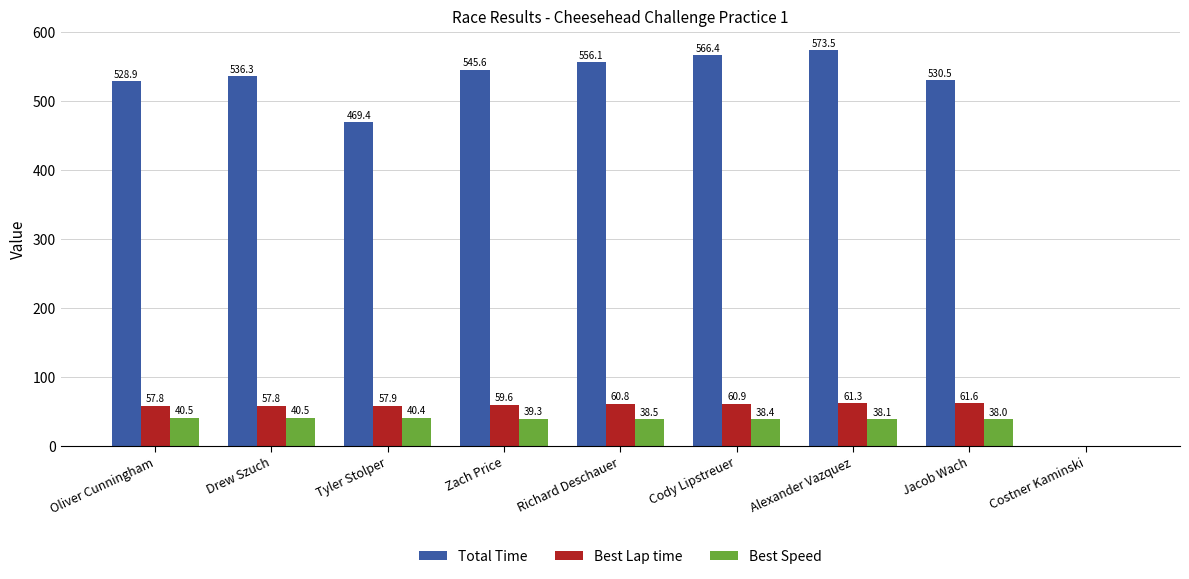

Reading left to right, transcribe all the data shown in this chart.

Total Time: 528.9	536.3	469.4	545.6	556.1	566.4	573.5	530.5	0.0
Best Lap time: 57.8	57.8	57.9	59.6	60.8	60.9	61.3	61.6	0.0
Best Speed: 40.5	40.5	40.4	39.3	38.5	38.4	38.1	38.0	0.0